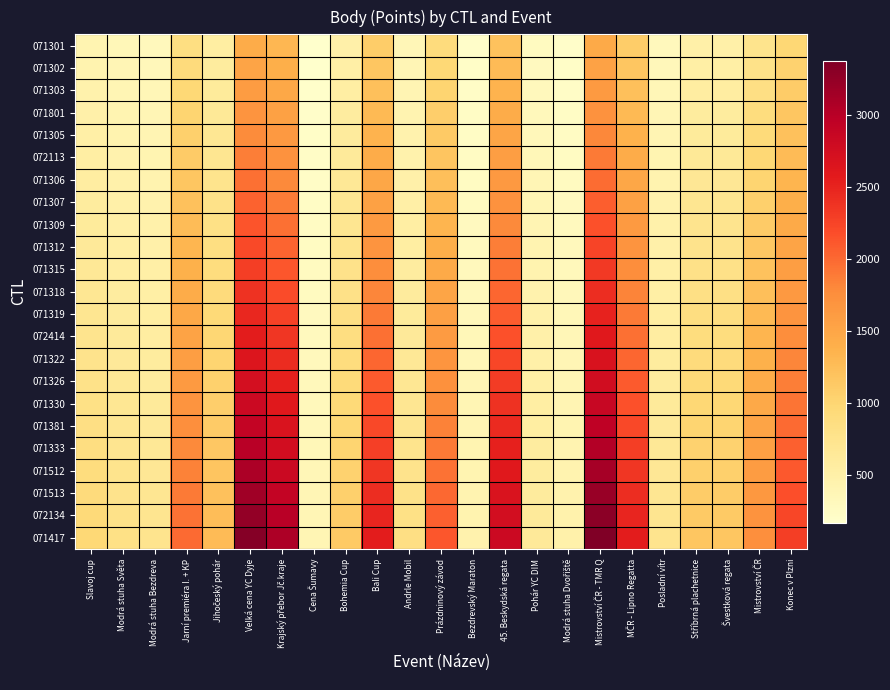

What is the spread (max minus min) of values at Konec v Plzni?

1307.2